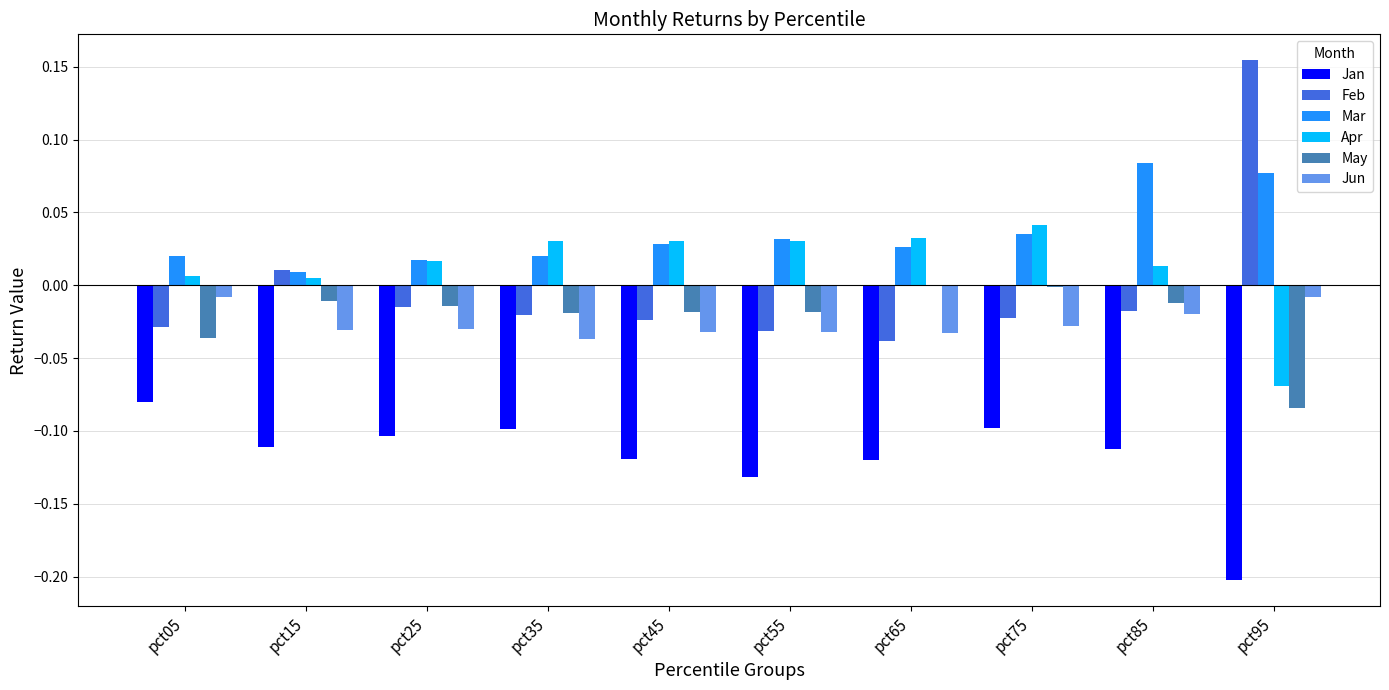

Is it true that Feb equals -0.0 at pct65?

True